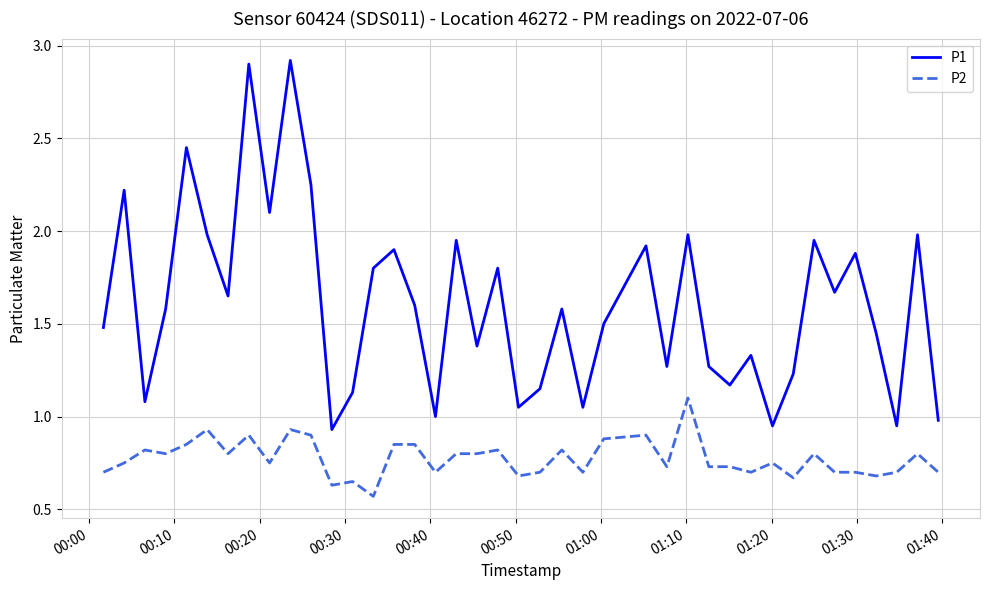

Which series has the largest total across all categories?

P1